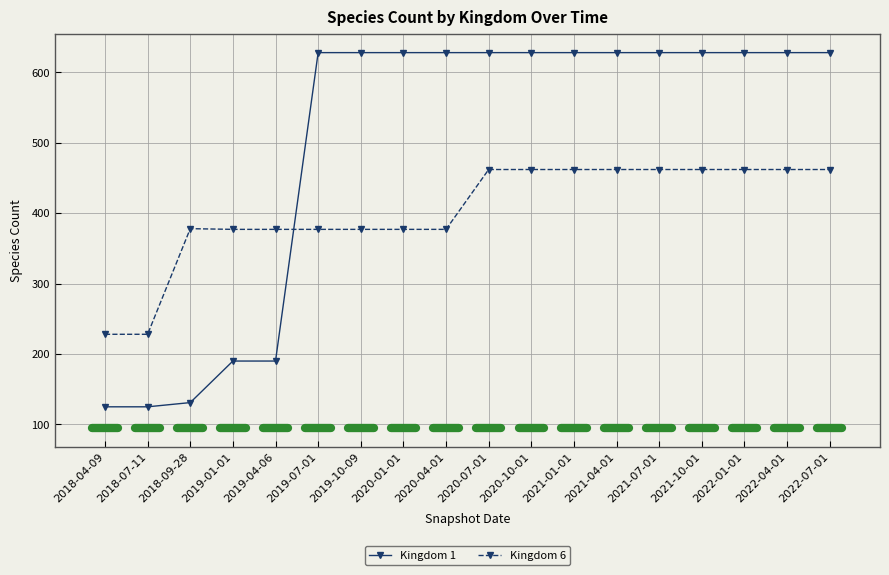

What are all the series names shown in the legend?

Kingdom 1, Kingdom 6